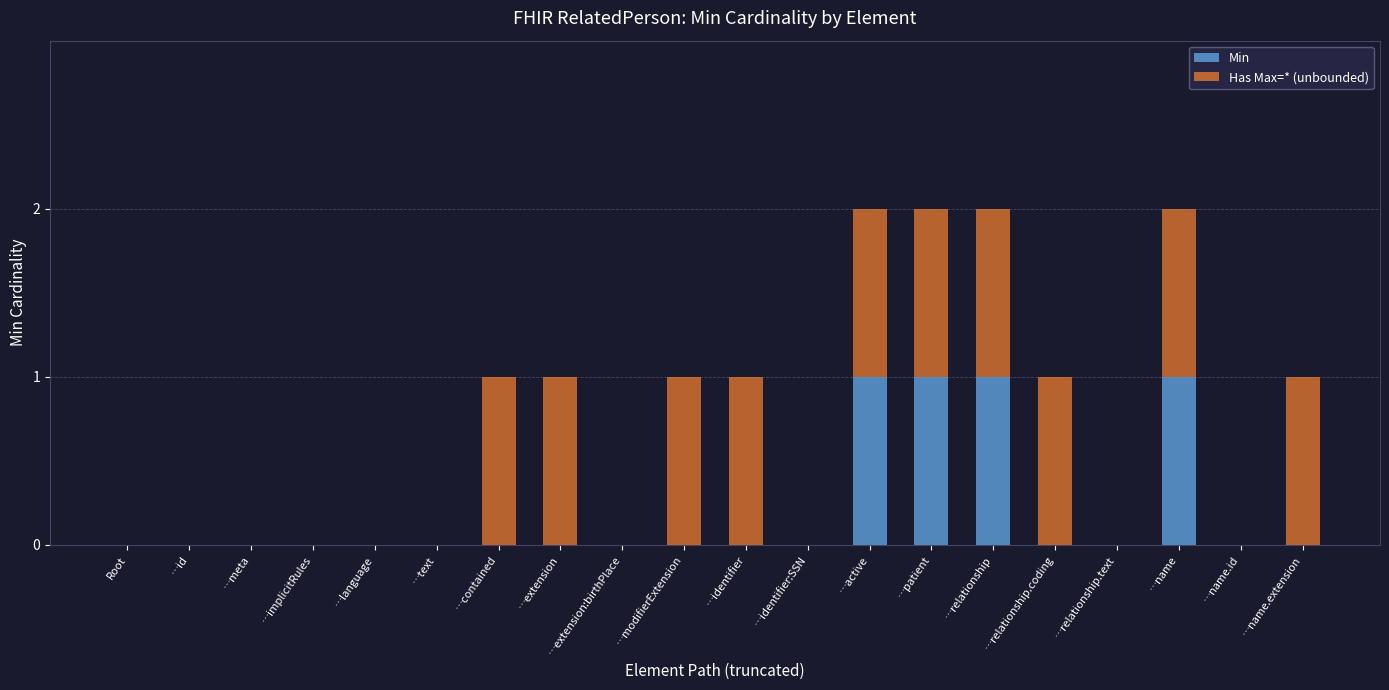

Is it true that Min equals 1 at …patient?

True